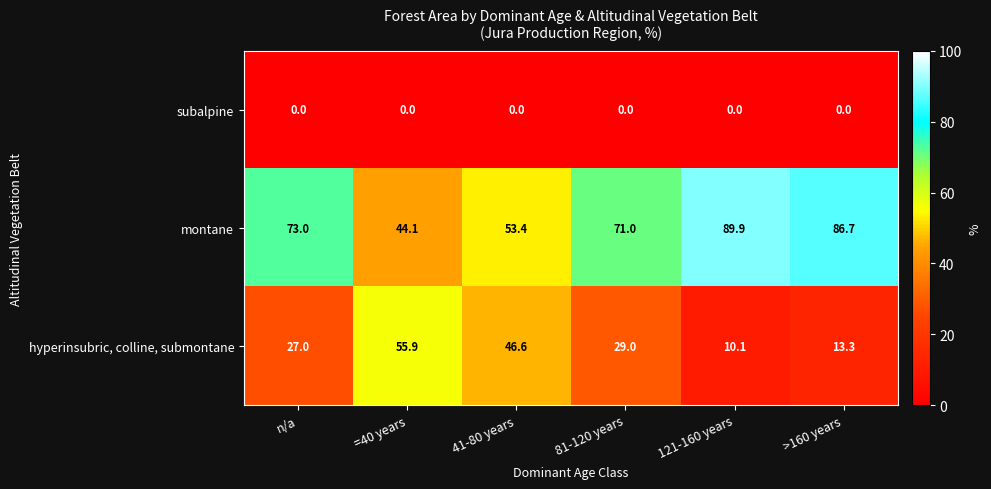

What is the difference between the highest and lowest values at 41-80 years?

53.4